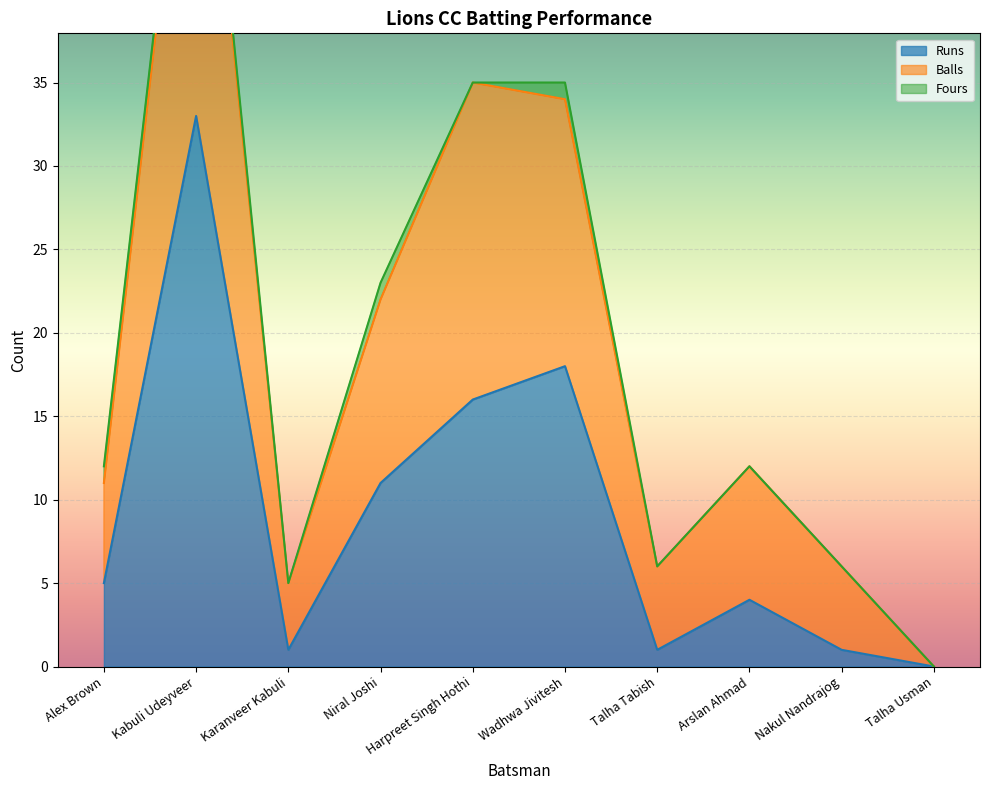

How many interior local peaks does the Runs series have?

3